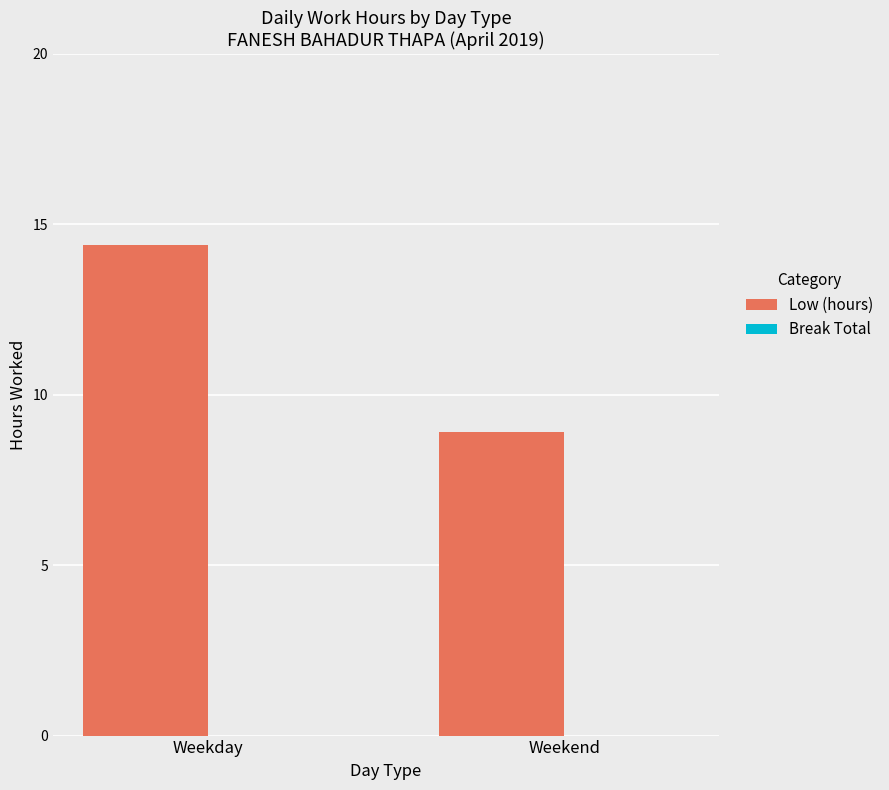

Are the bars grouped side by side (vs. stacked)?

No